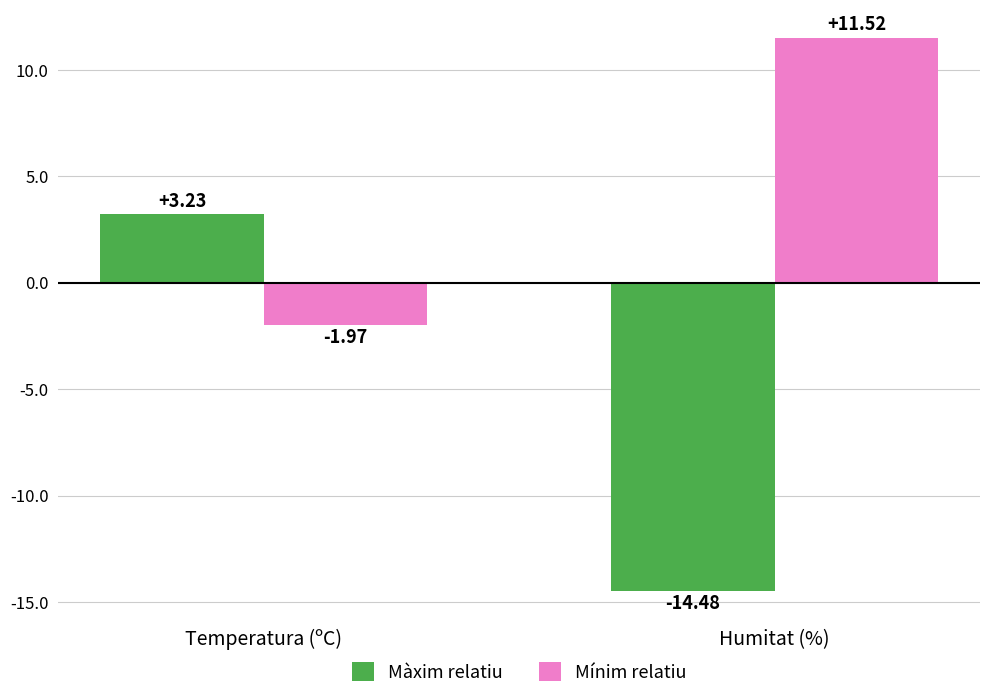

How many bars are there in total?

4